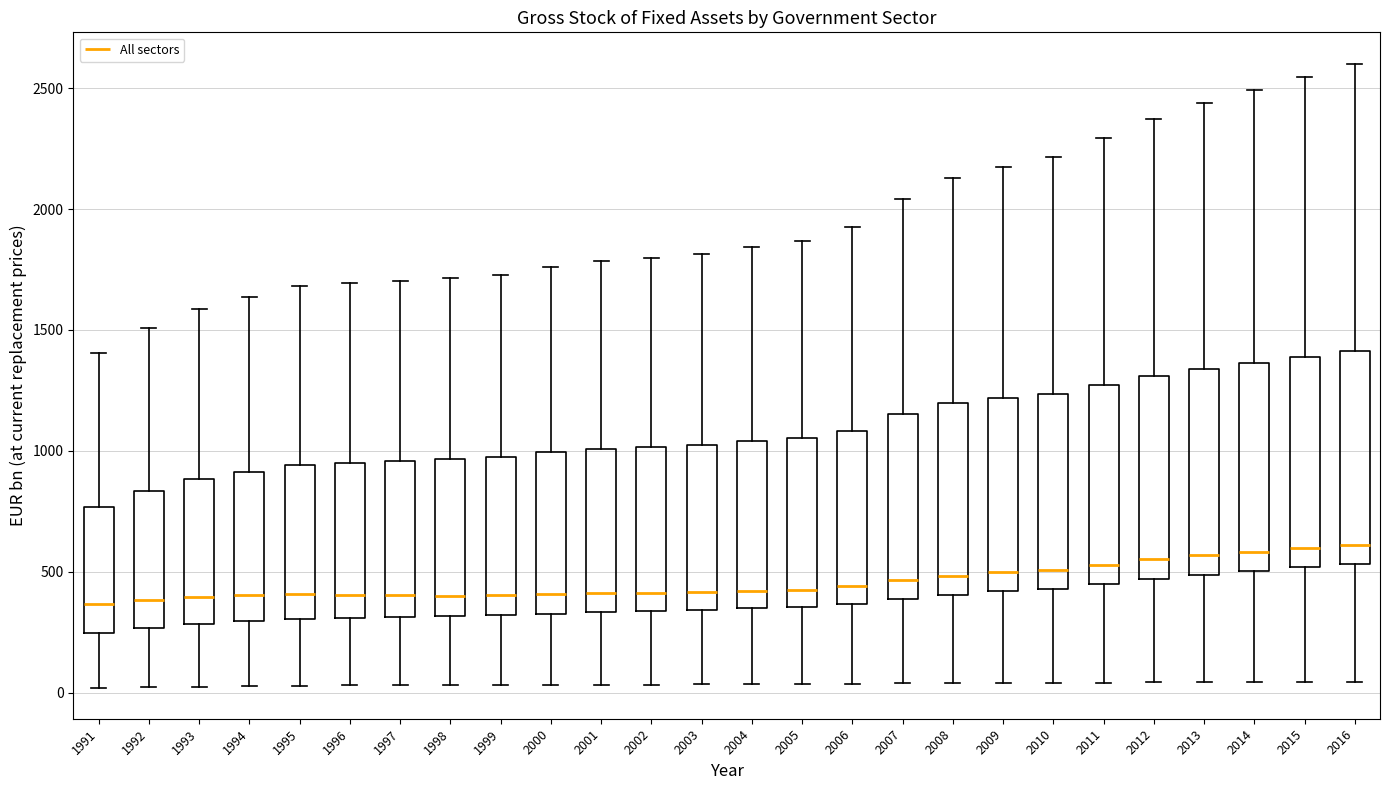

Reading left to right, transcribe this box plot: for each box, give where its median line is, the range the box spans, and where its two whiskers end, as read against the y-axis. The values are not printed on the chart, so give them approximately, as read against the axis.

1991: median 350, box 250 to 750, whiskers 0 to 1400
1992: median 400, box 250 to 850, whiskers 0 to 1500
1993: median 400, box 300 to 900, whiskers 50 to 1600
1994: median 400, box 300 to 900, whiskers 50 to 1650
1995: median 400, box 300 to 950, whiskers 50 to 1700
1996: median 400, box 300 to 950, whiskers 50 to 1700
1997: median 400, box 300 to 950, whiskers 50 to 1700
1998: median 400, box 300 to 950, whiskers 50 to 1700
1999: median 400, box 300 to 1000, whiskers 50 to 1750
2000: median 400, box 350 to 1000, whiskers 50 to 1750
2001: median 400, box 350 to 1000, whiskers 50 to 1800
2002: median 400, box 350 to 1000, whiskers 50 to 1800
2003: median 400, box 350 to 1000, whiskers 50 to 1800
2004: median 400, box 350 to 1050, whiskers 50 to 1850
2005: median 450, box 350 to 1050, whiskers 50 to 1850
2006: median 450, box 350 to 1100, whiskers 50 to 1950
2007: median 450, box 400 to 1150, whiskers 50 to 2050
2008: median 500, box 400 to 1200, whiskers 50 to 2150
2009: median 500, box 400 to 1200, whiskers 50 to 2150
2010: median 500, box 450 to 1250, whiskers 50 to 2200
2011: median 550, box 450 to 1250, whiskers 50 to 2300
2012: median 550, box 450 to 1300, whiskers 50 to 2350
2013: median 550, box 500 to 1350, whiskers 50 to 2450
2014: median 600, box 500 to 1350, whiskers 50 to 2500
2015: median 600, box 500 to 1400, whiskers 50 to 2550
2016: median 600, box 550 to 1400, whiskers 50 to 2600